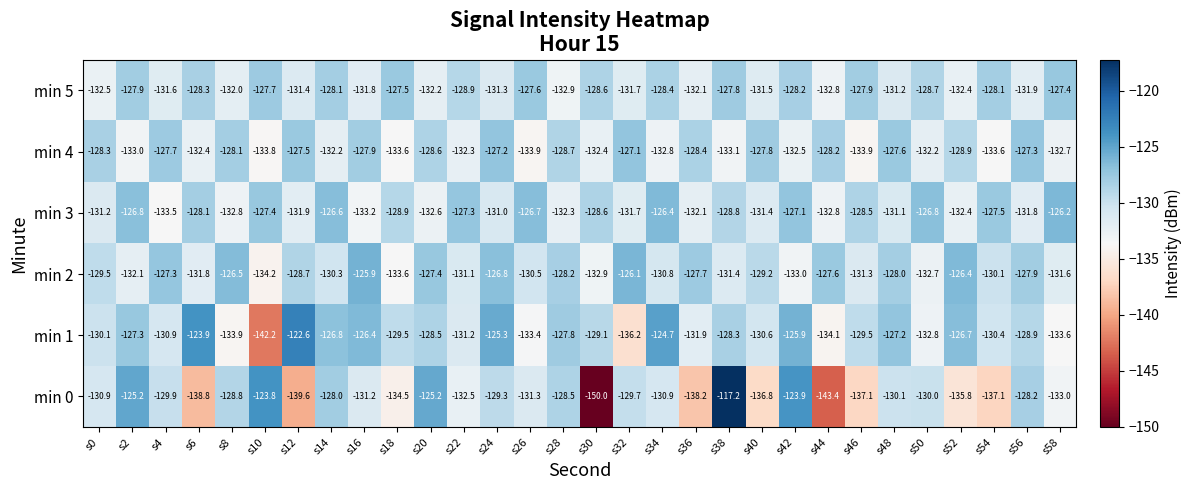

Which series has the largest total across all categories?

min 1